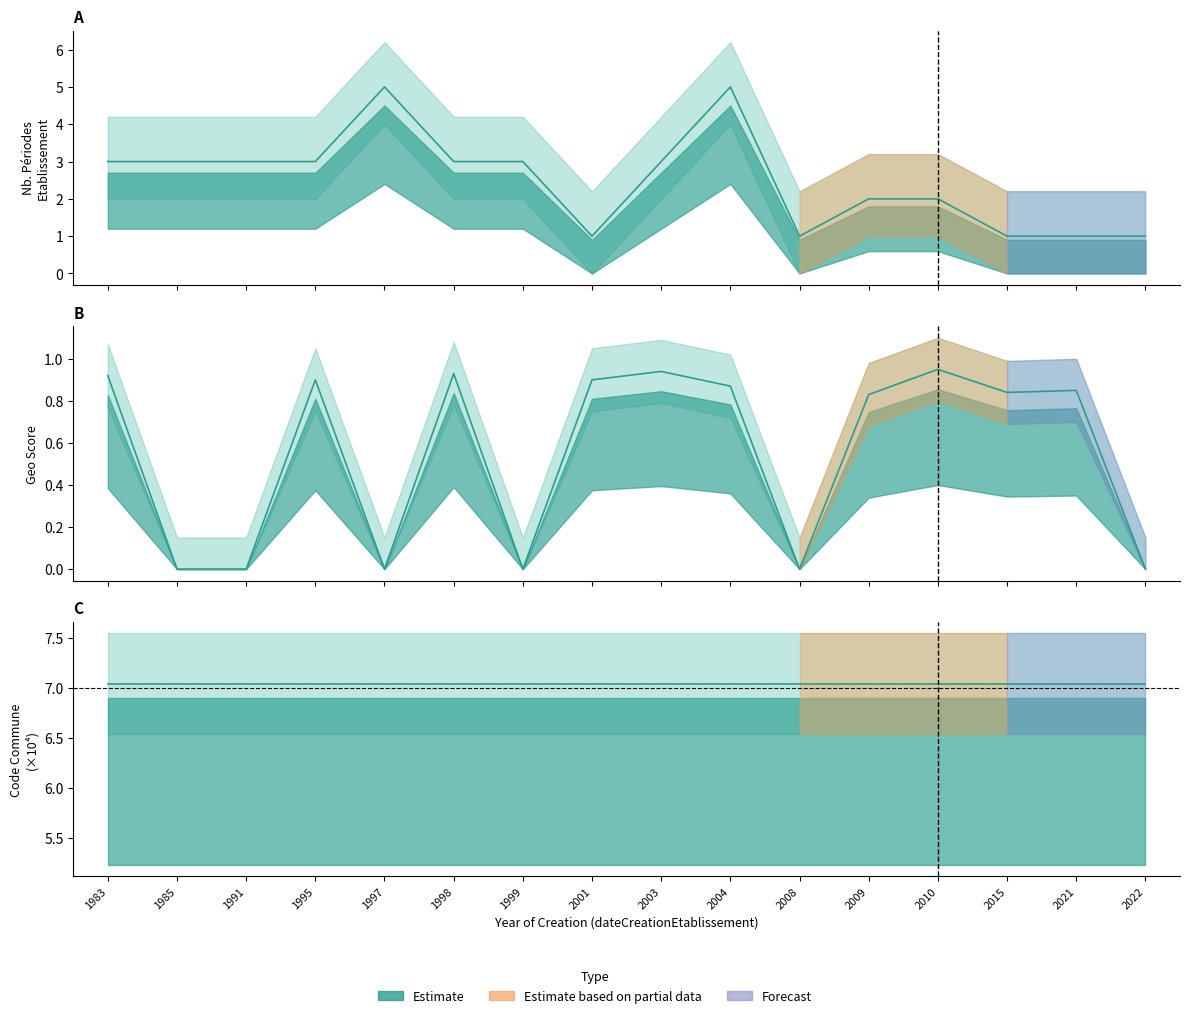

Between 1997 and 2001, which series saw the biggest shift?

nombrePeriodesEtablissement